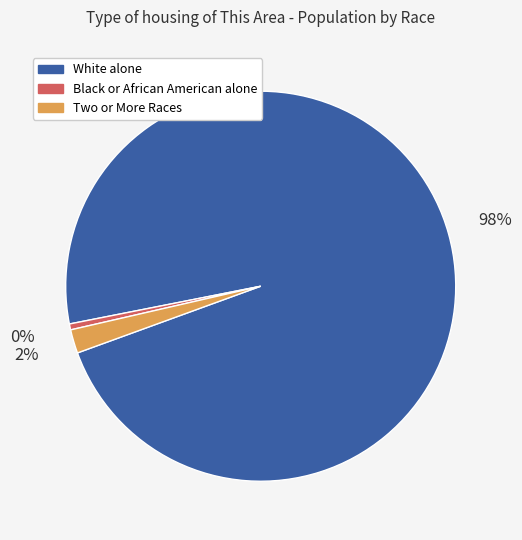

Is there any slice that represents more than half of the pie?

Yes